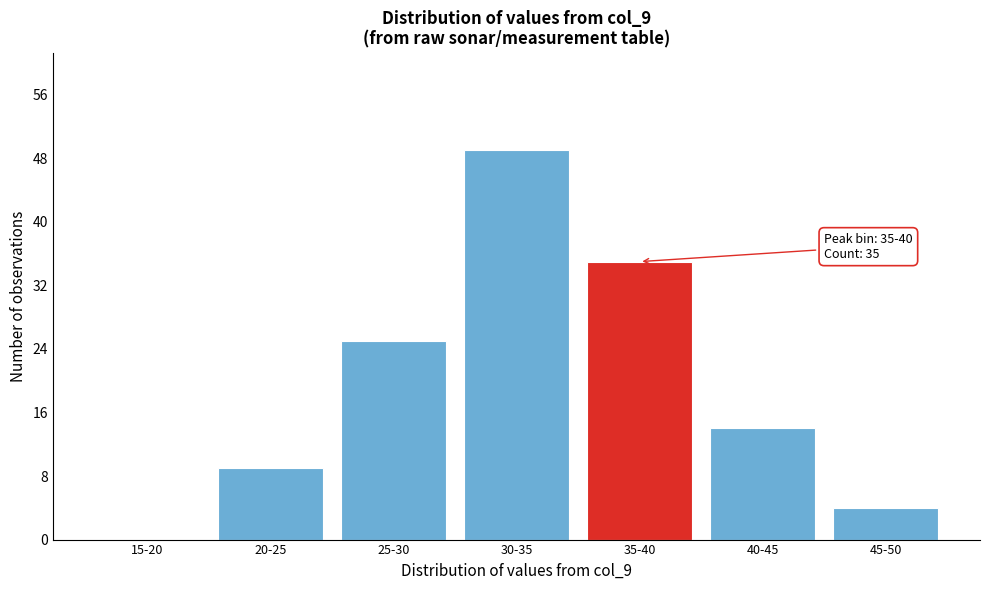

Reading left to right, what are all the values shown in this chart?

15-20=0	20-25=9	25-30=25	30-35=49	35-40=35	40-45=14	45-50=4